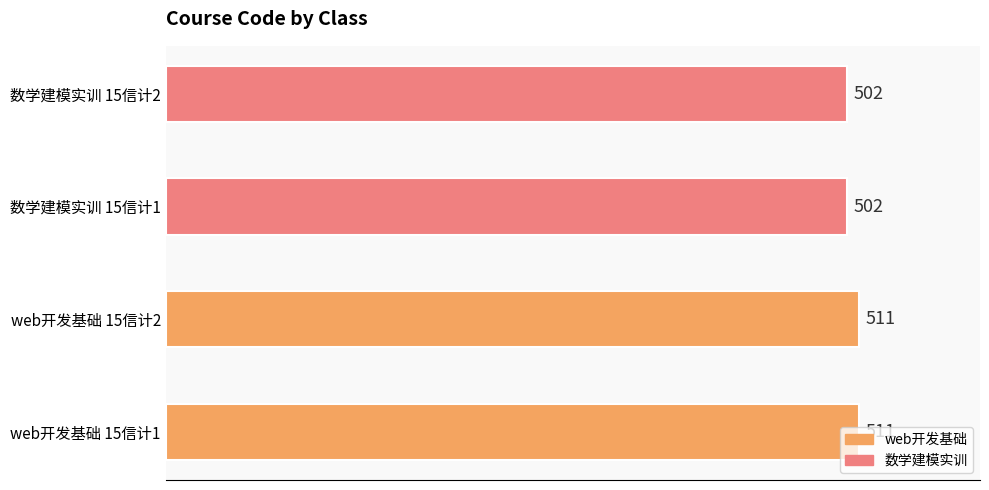

What is the difference between the values at web开发基础 15信计2 and 数学建模实训 15信计1?

9